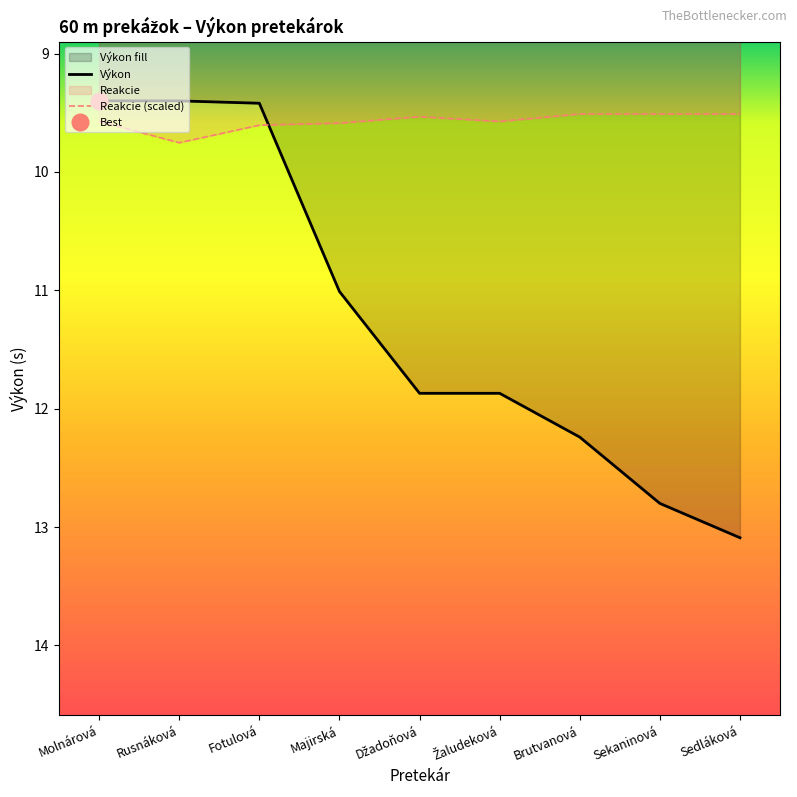

Between Majirská and Rusnáková, which is larger?

Majirská